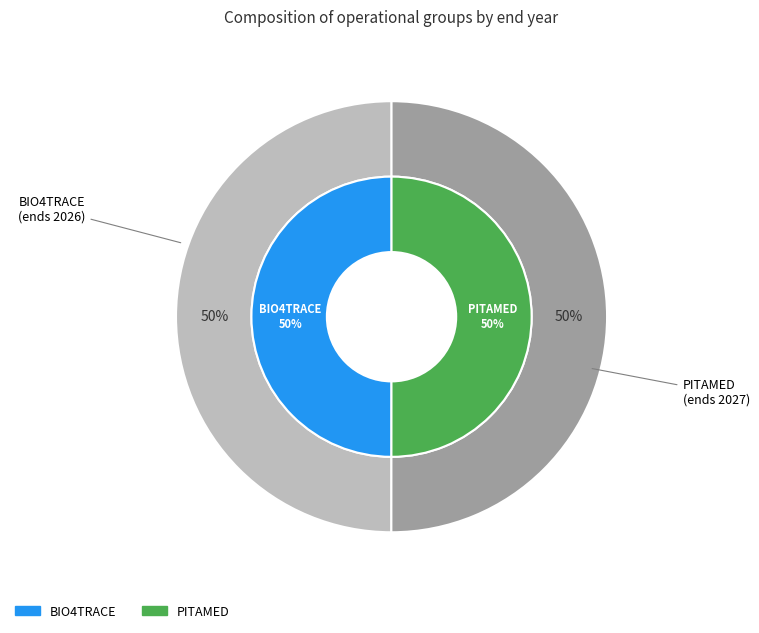

What is the ratio of the value at BIO4TRACE to the value at PITAMED?

1.0